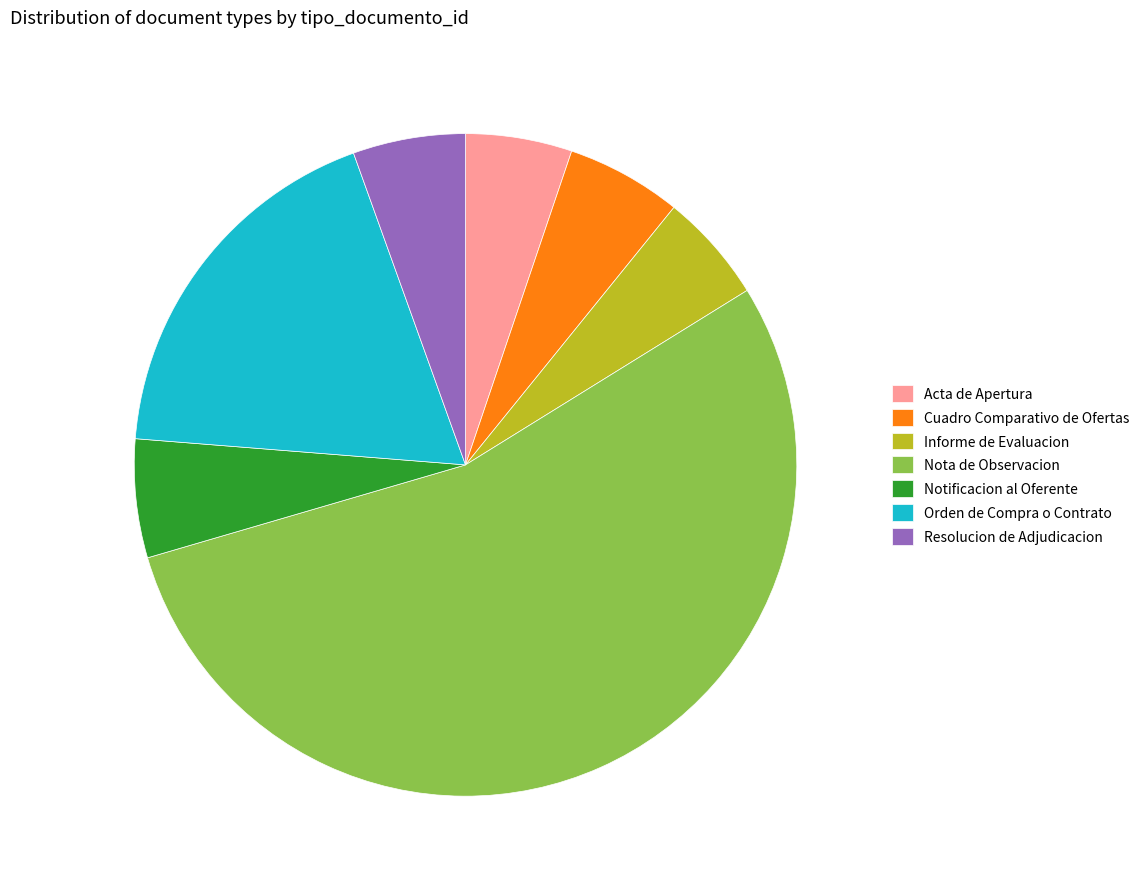

Does any single category account for the majority?

Yes